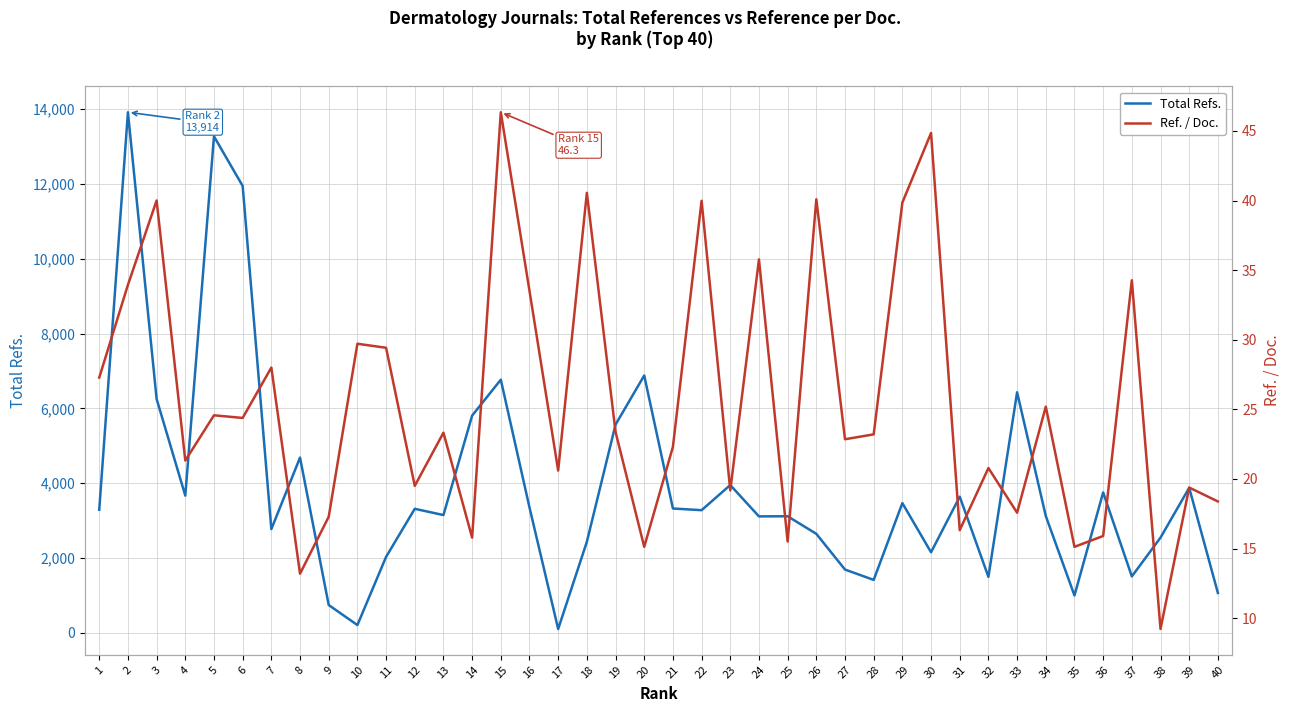

Is this an area chart (filled region under the line)?

No